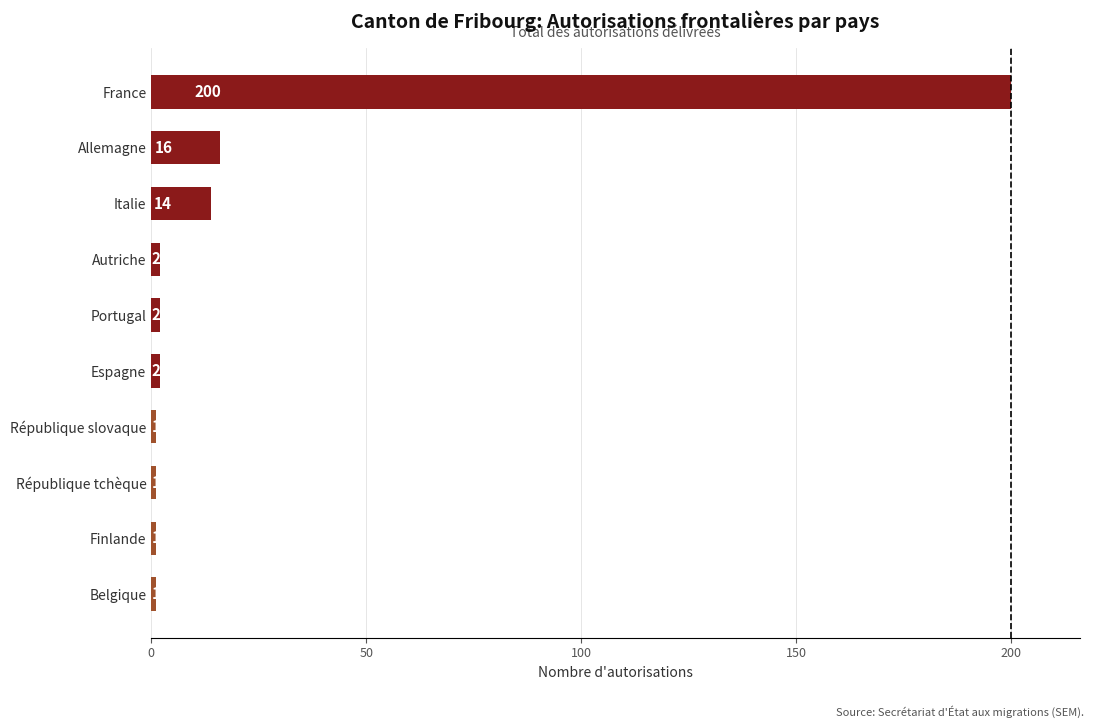

What is the difference between the second highest and minimum values?

15